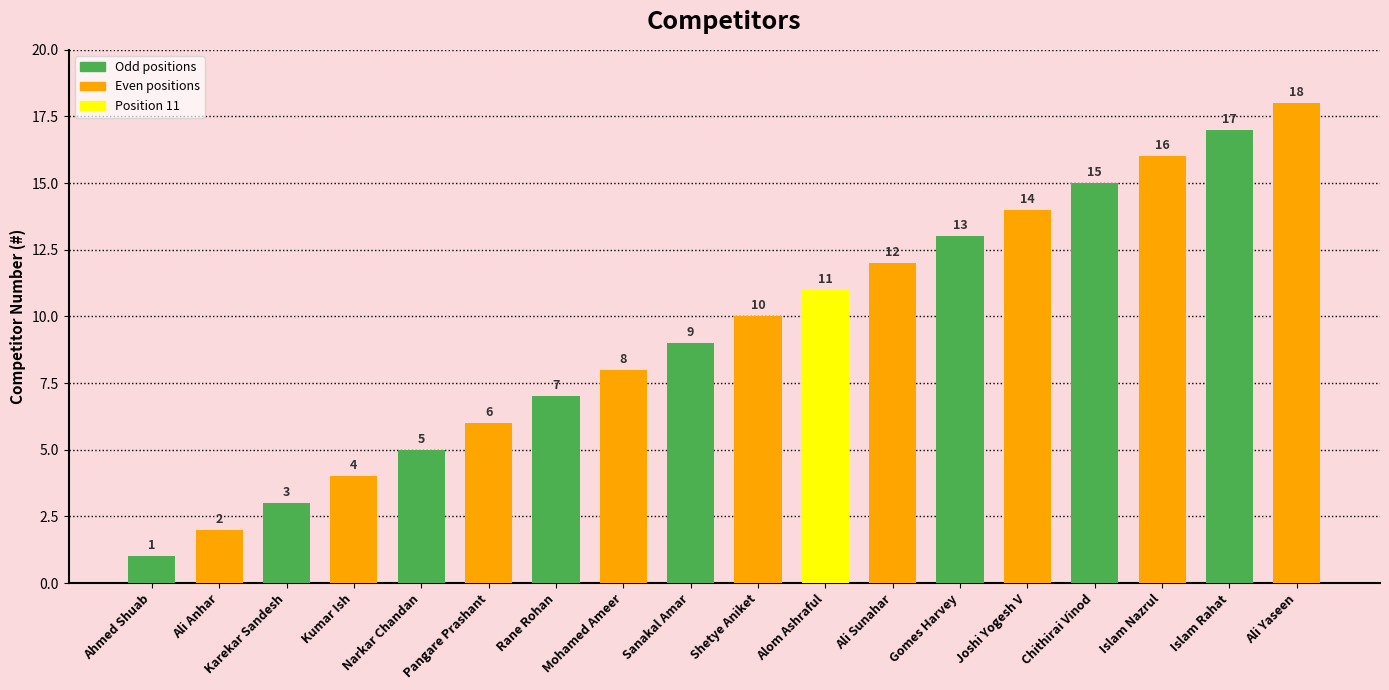

At which category does the chart reach its peak across all series?

Ali Yaseen